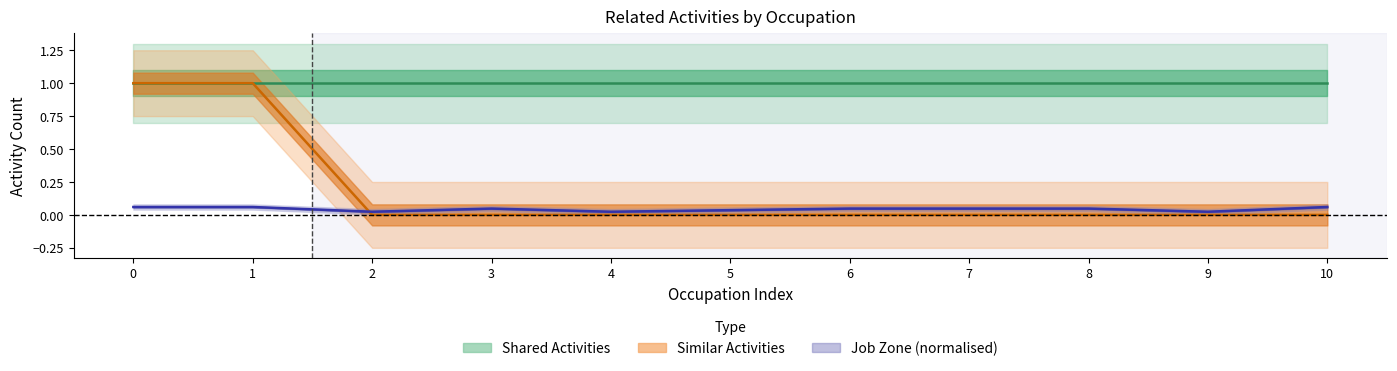

True or false: Similar Activities has a value of -0.4 at 2.

False